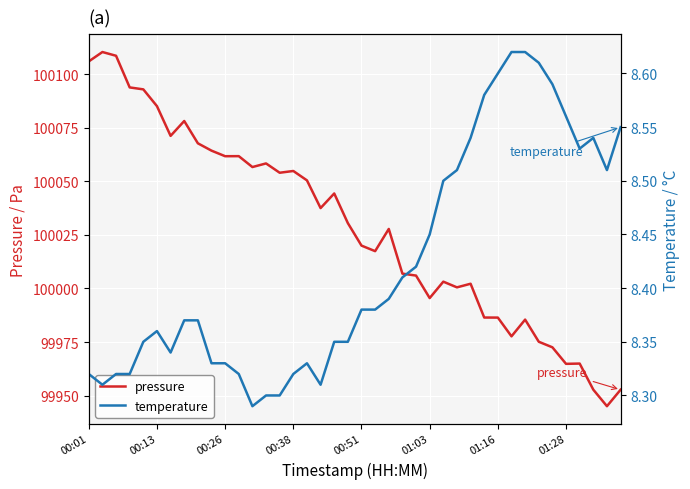

How many data points does each series have?

40